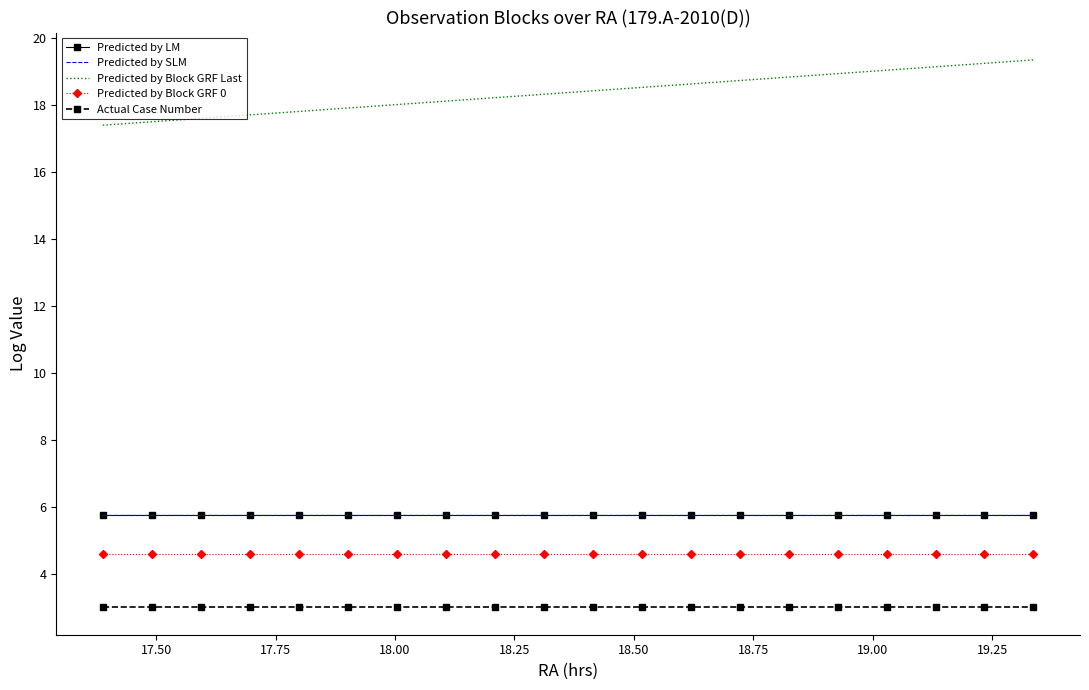

Which series has the widest spread of values?

Predicted by Block GRF Last